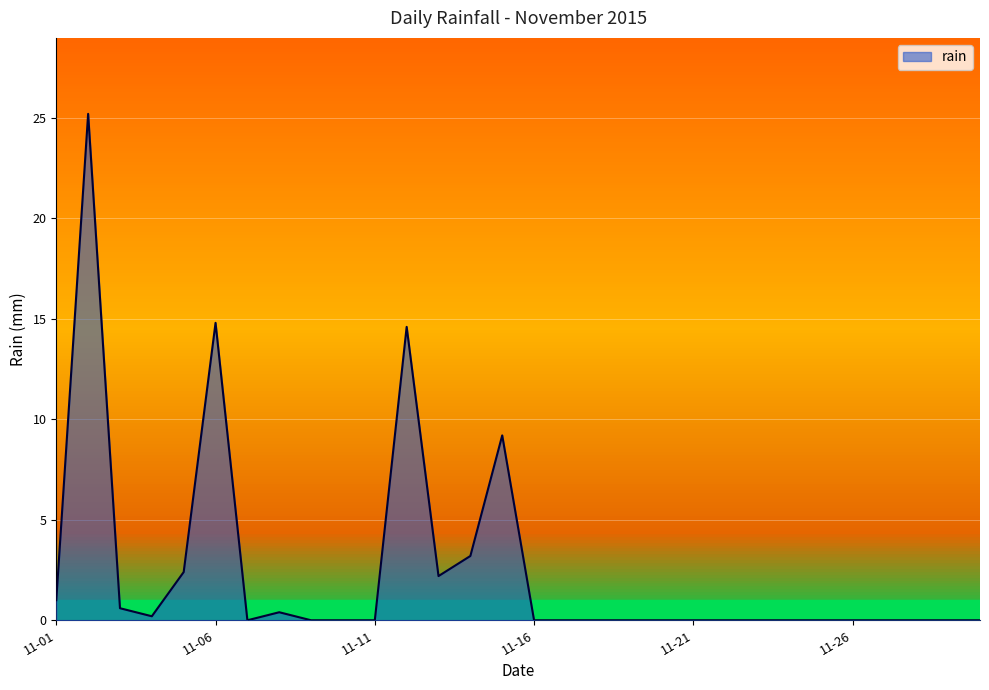

What is the greatest value displayed?

25.2